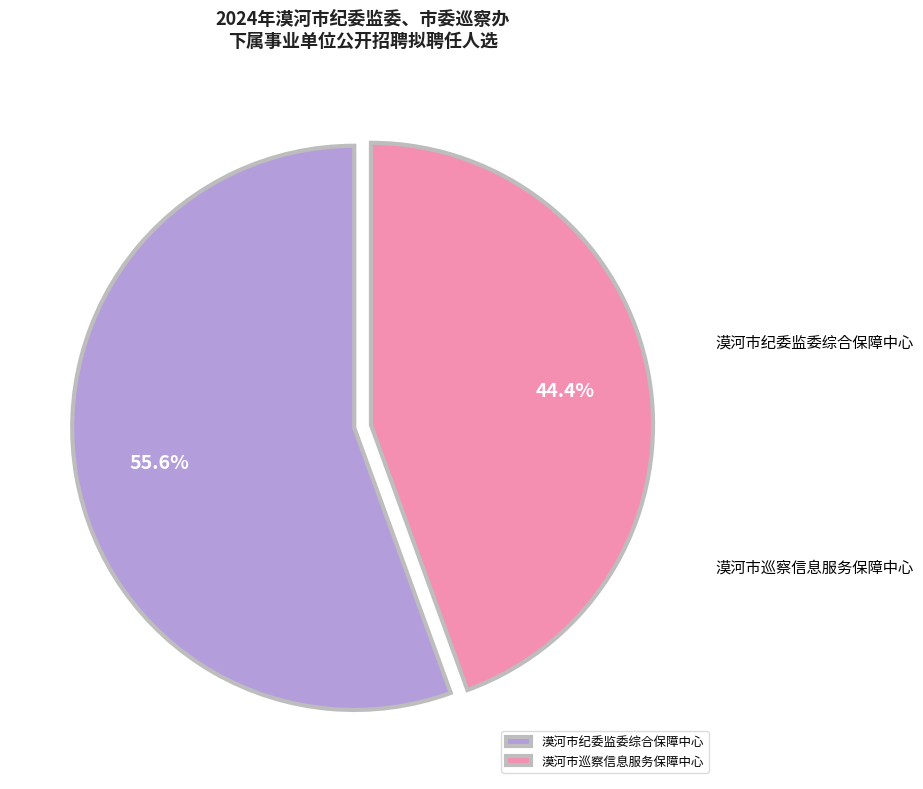

Which category has the biggest portion of the pie?

漠河市纪委监委综合保障中心